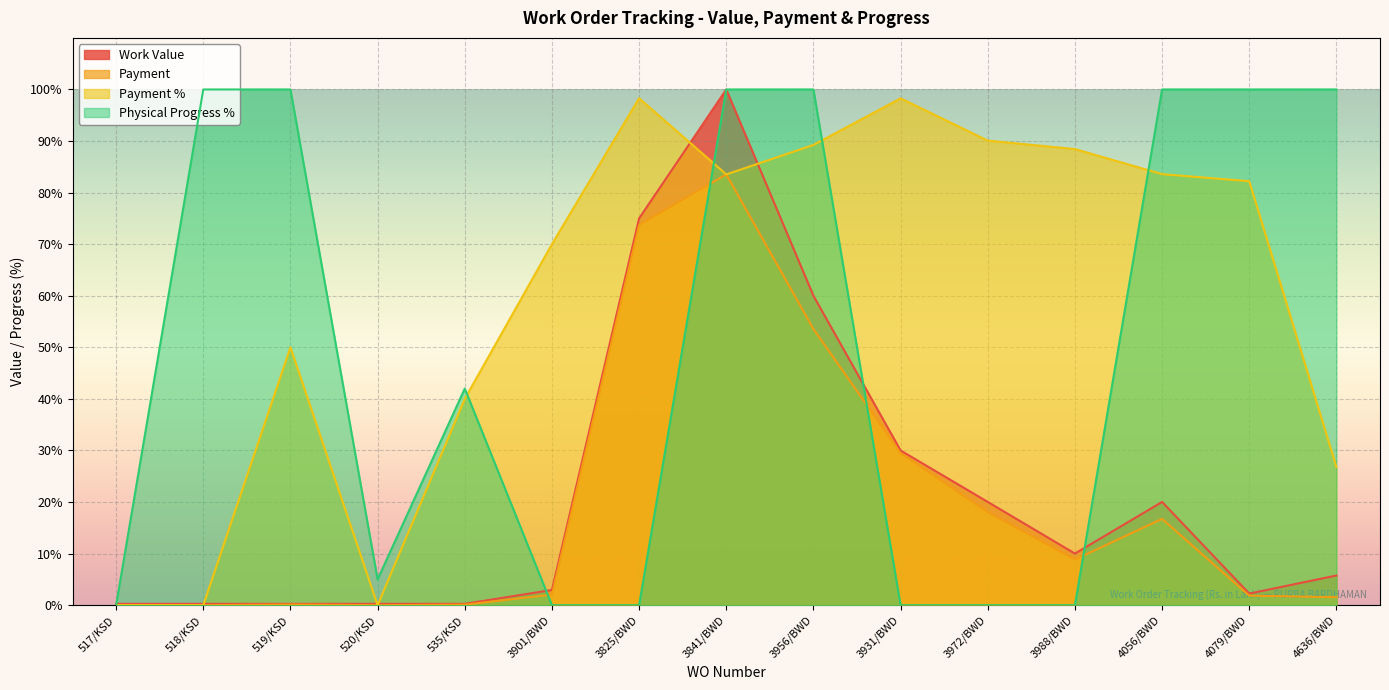

The Payment series shows 1.5 at 4636/BWD. True or false?

True